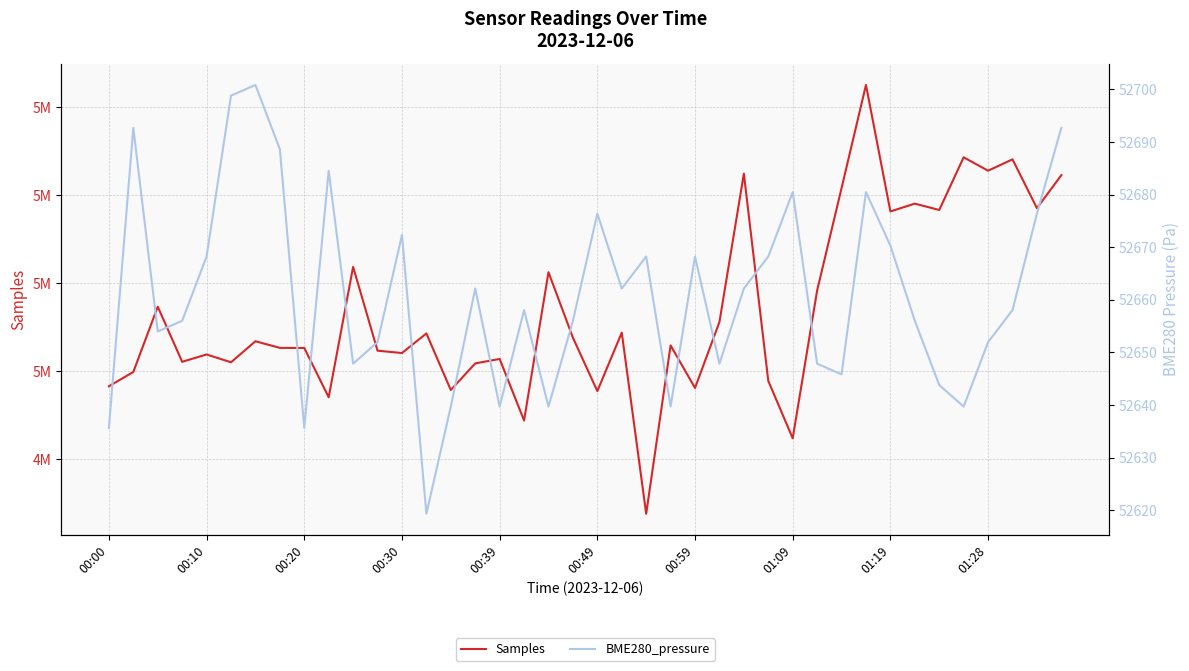

What are all the series names shown in the legend?

Samples, BME280_pressure